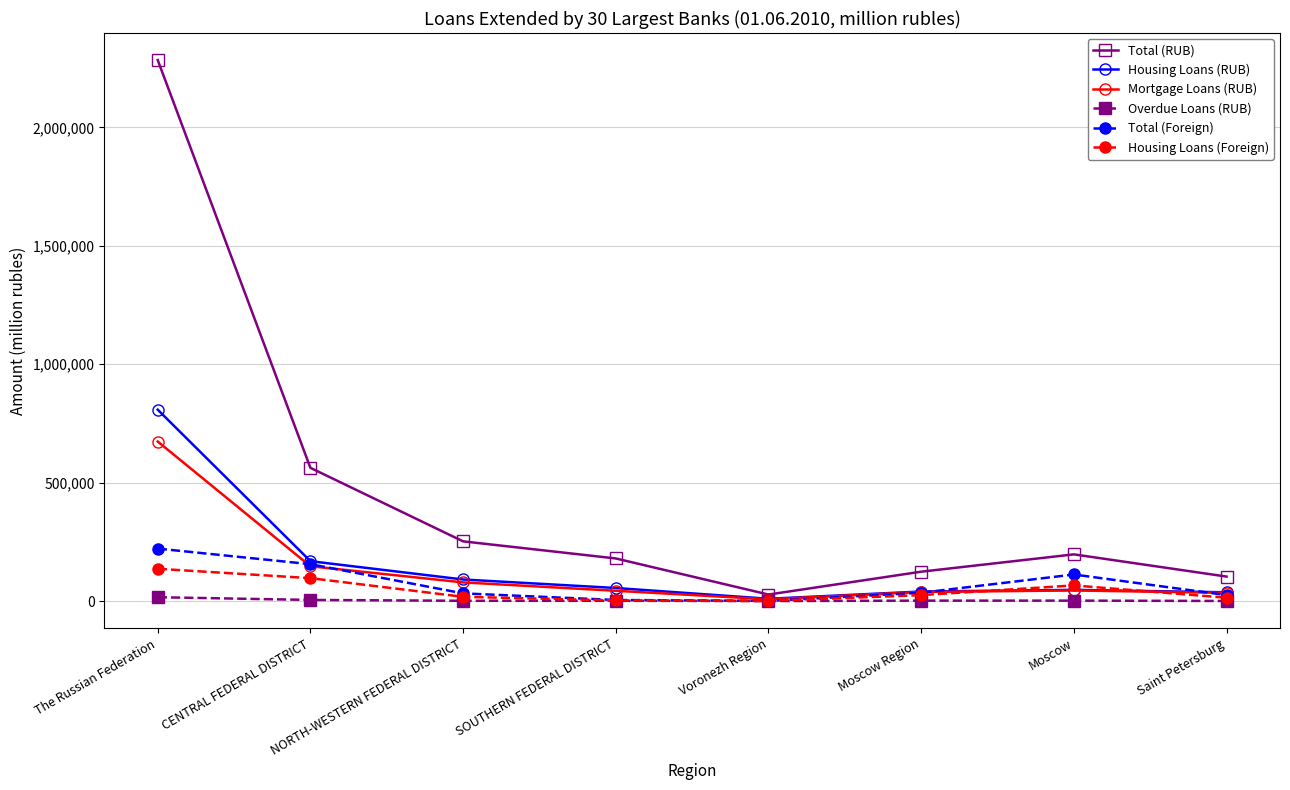

What is the greatest value displayed?

2284653